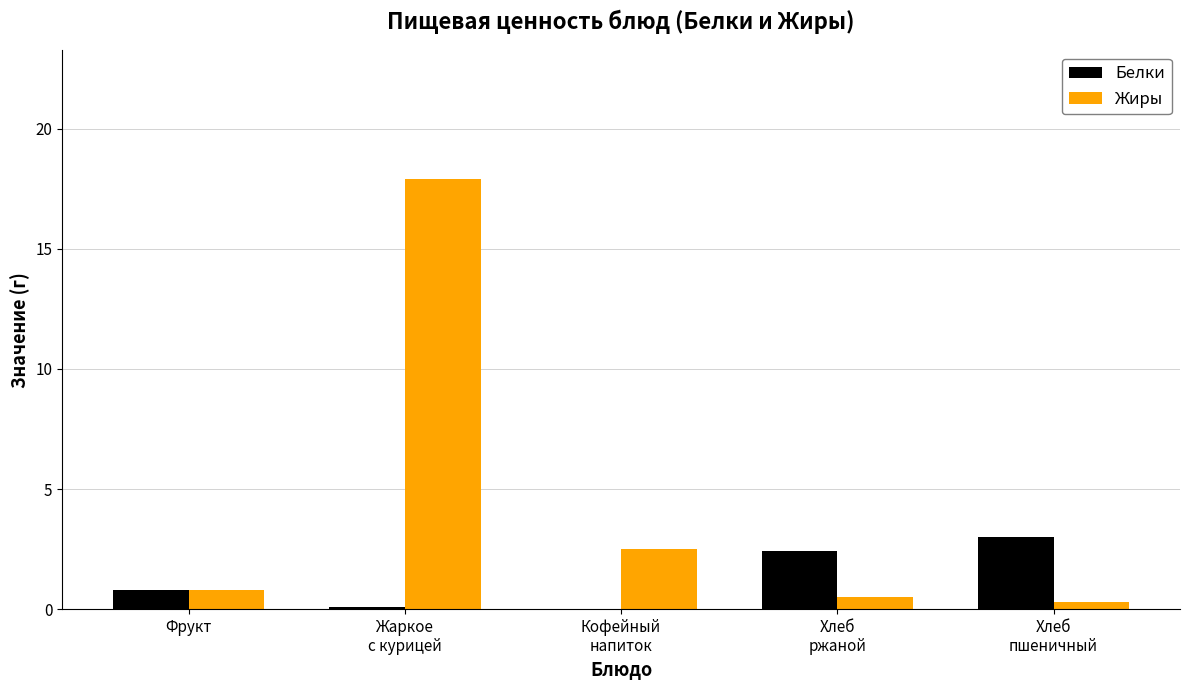

The value of Жиры at Хлеб
ржаной is 0.5. True or false?

True